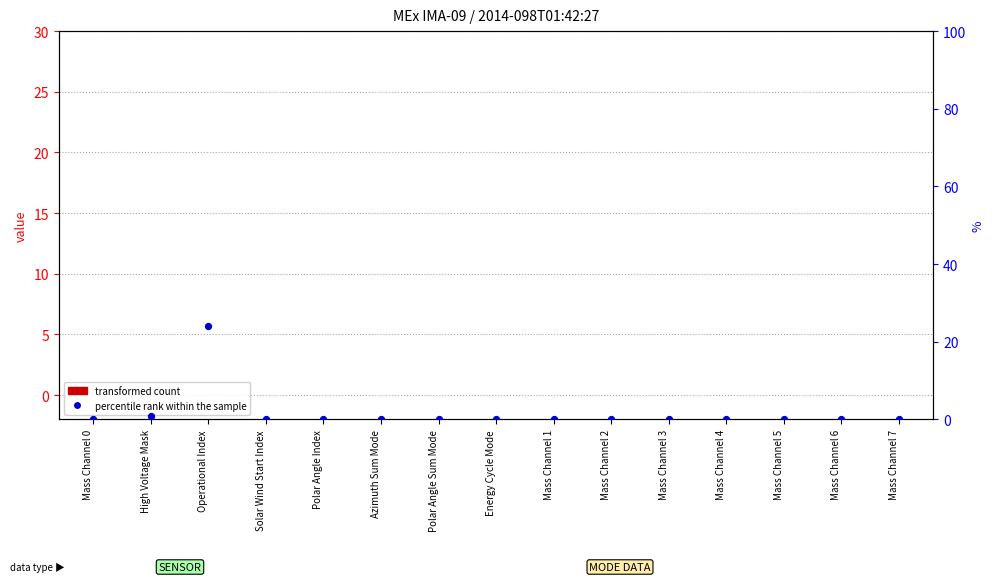

Which series has the largest total across all categories?

percentile rank within the sample